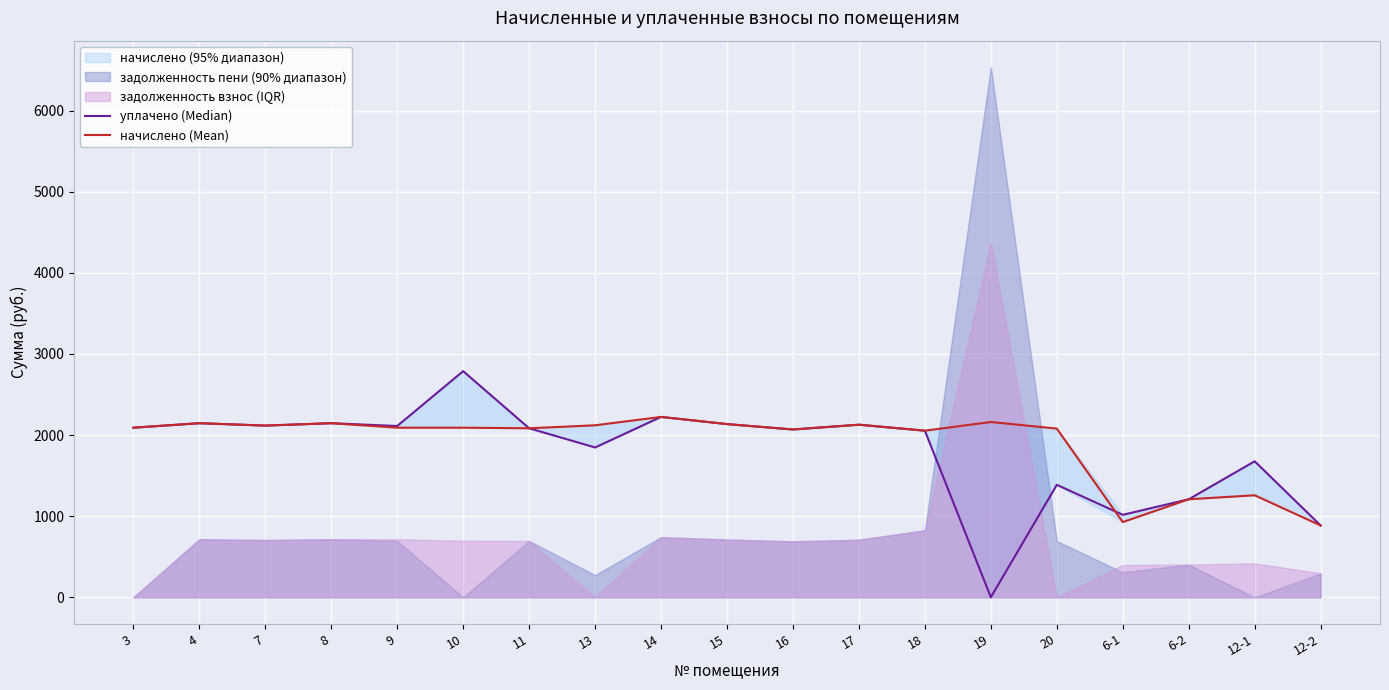

What is the label of the 1st point from the right?

12-2